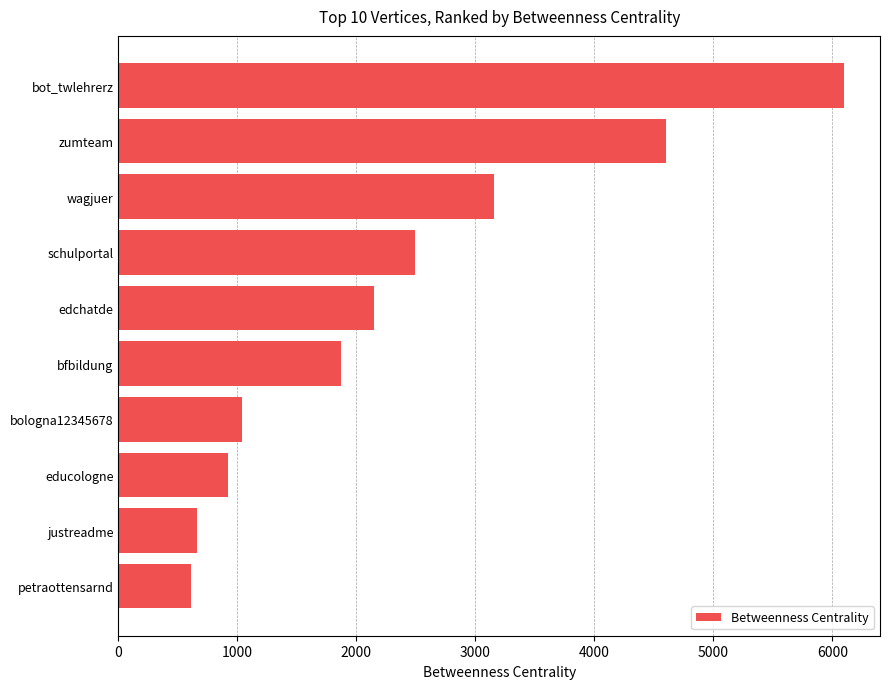

True or false: the data shows 2600.6 at bfbildung.

False